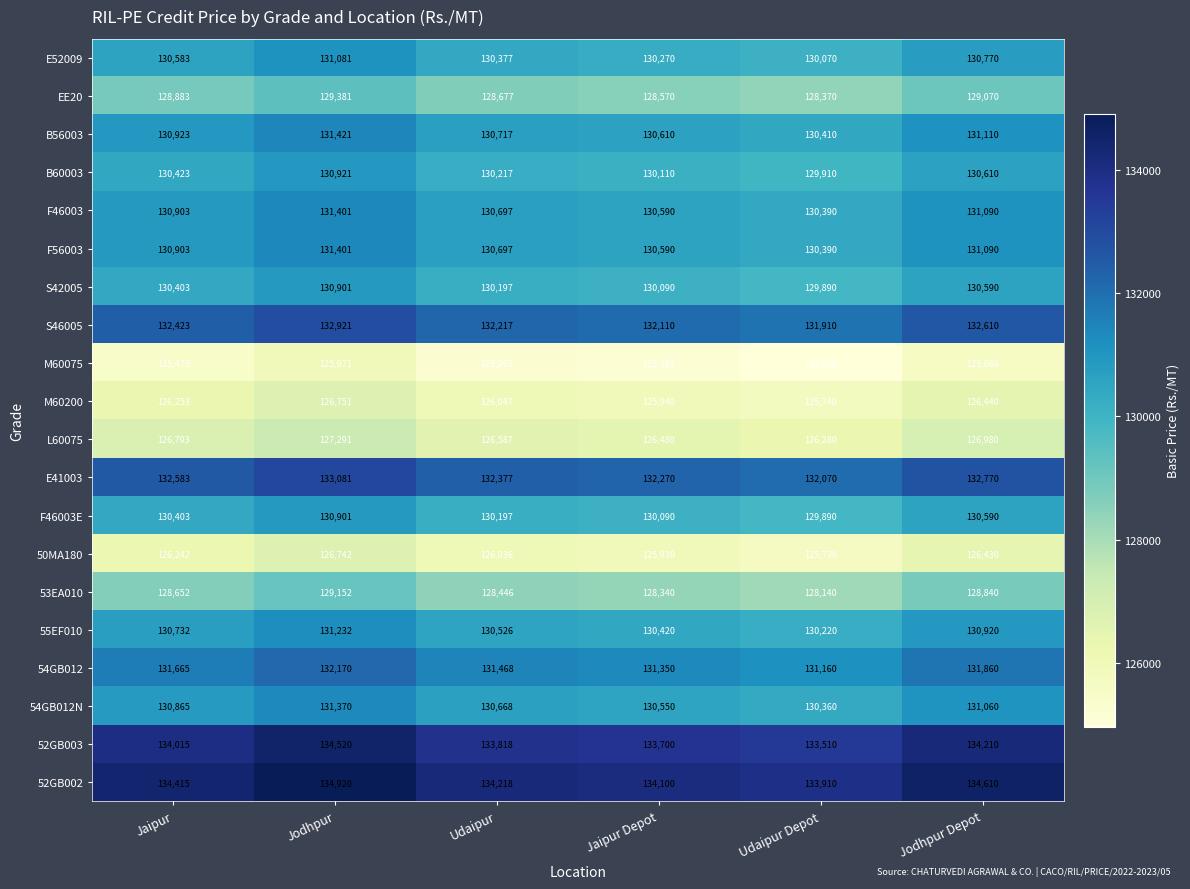

What is the difference between the highest and lowest values at Jaipur Depot?

8940